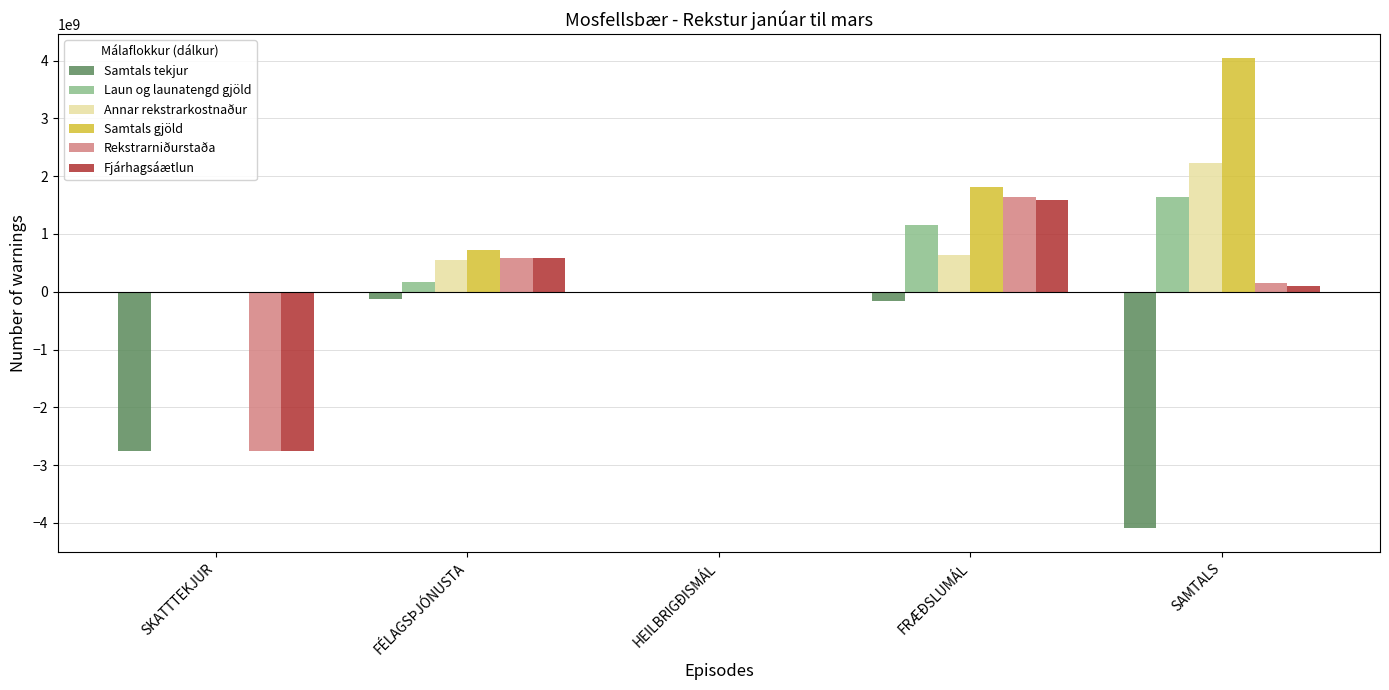

Where is Samtals tekjur nearest to the value -2045824050?

SKATTTEKJUR